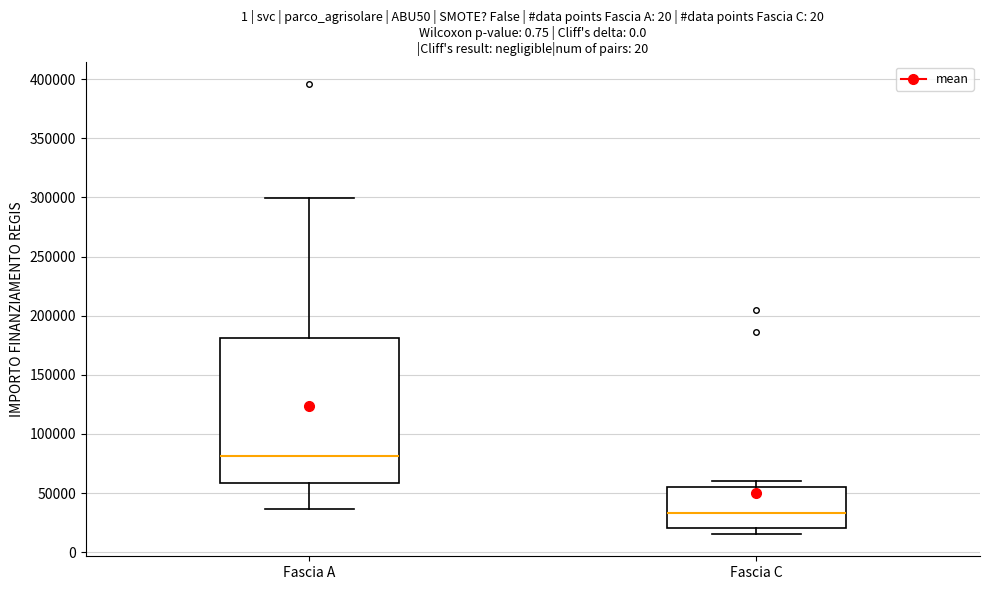

Which box has the highest median line?

Fascia A